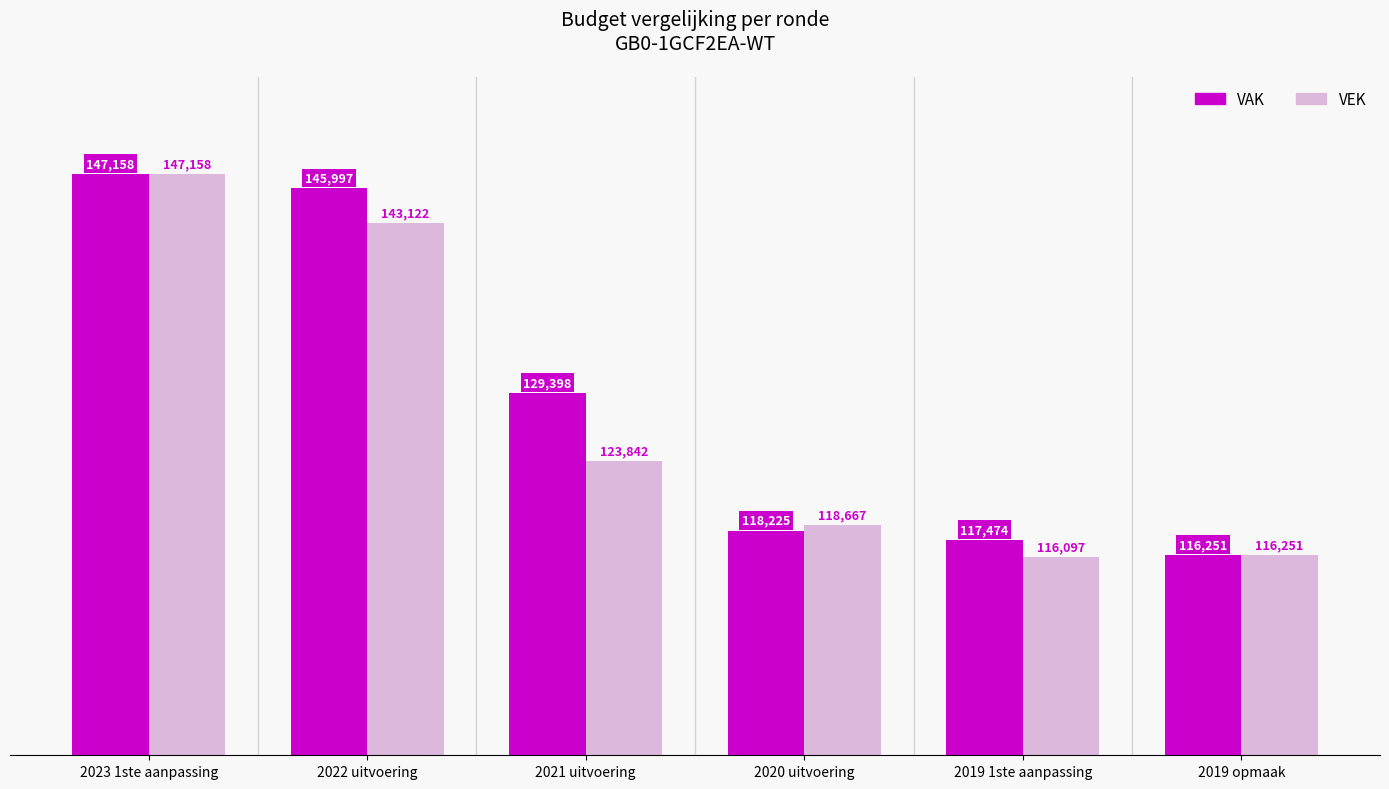

What is the average value of the VEK series?

127523